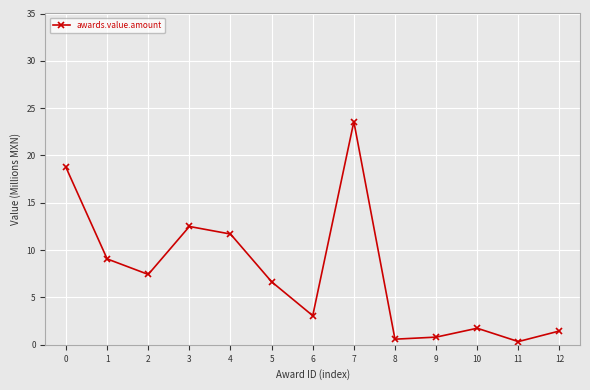

The chart shows a value of 0.3 at 11. True or false?

True